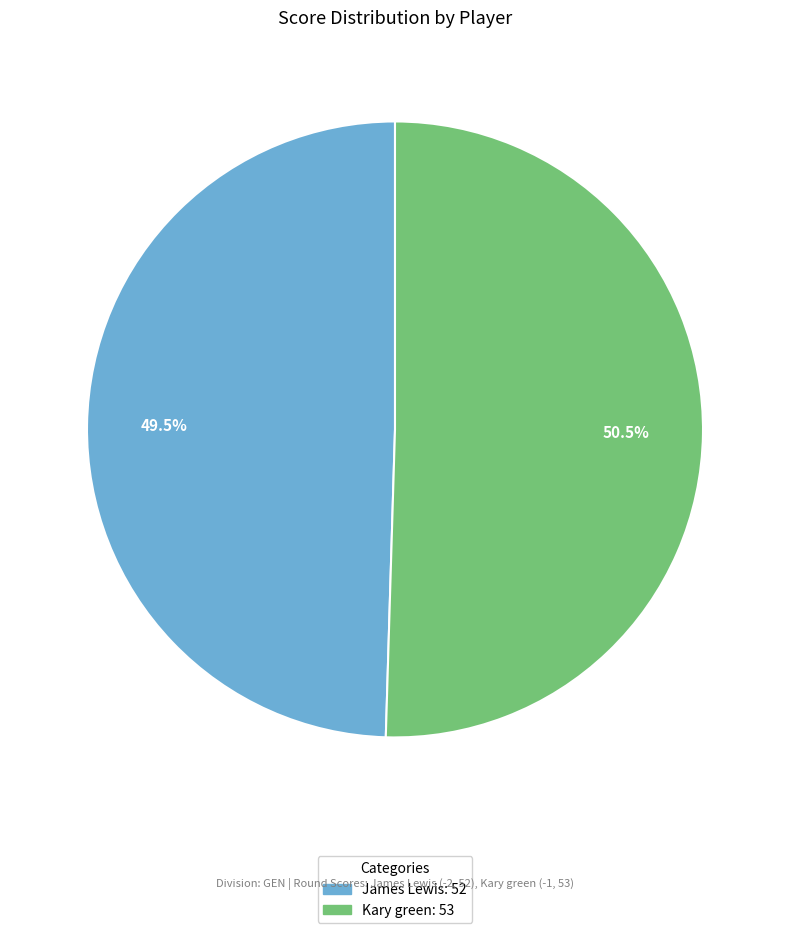

What is the largest slice in the pie chart?

Kary green